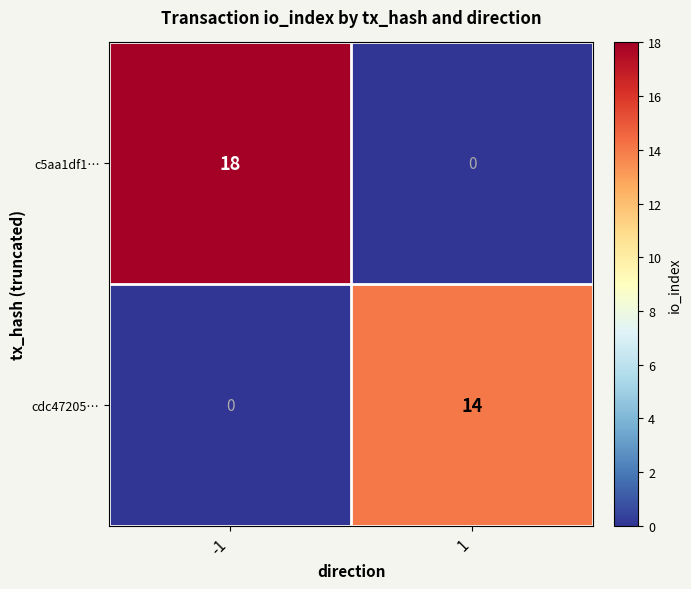

Rank the series by their maximum value, from highest to lowest.

c5aa1df1…, cdc47205…